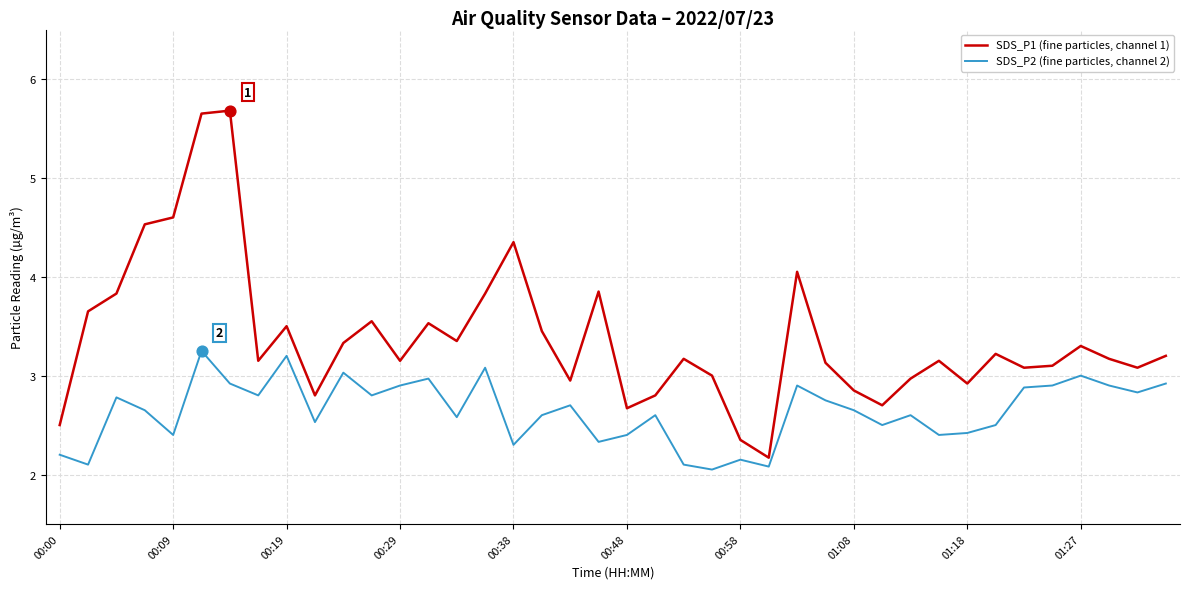

Which series has the largest range (max minus min)?

SDS_P1 (fine particles, channel 1)